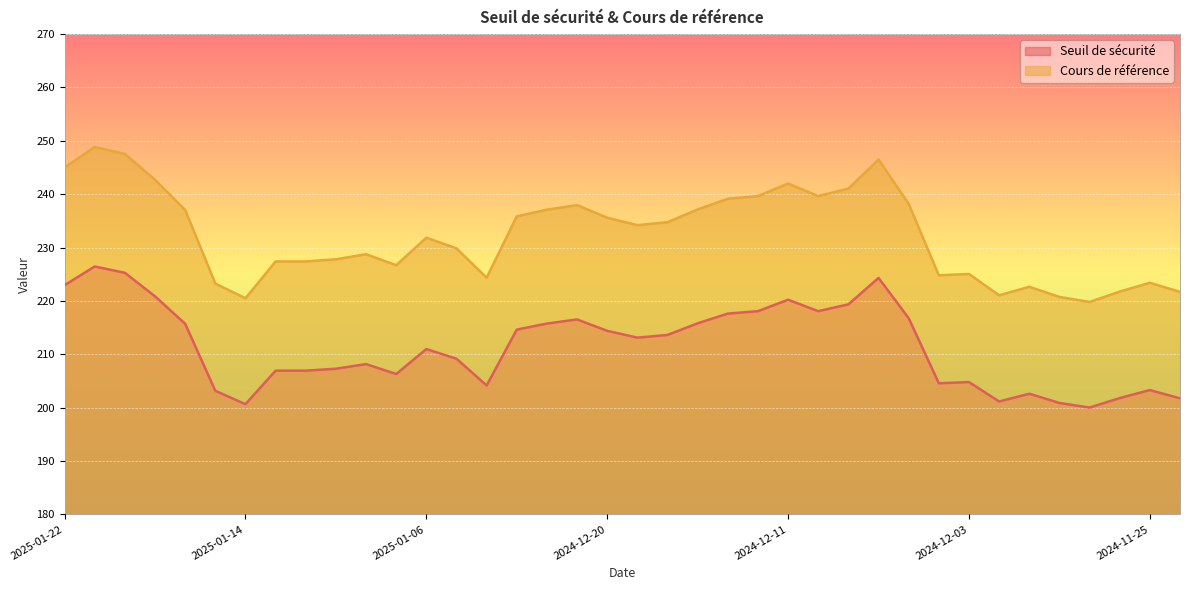

What is the label of the 9th point from the right?

2024-12-04